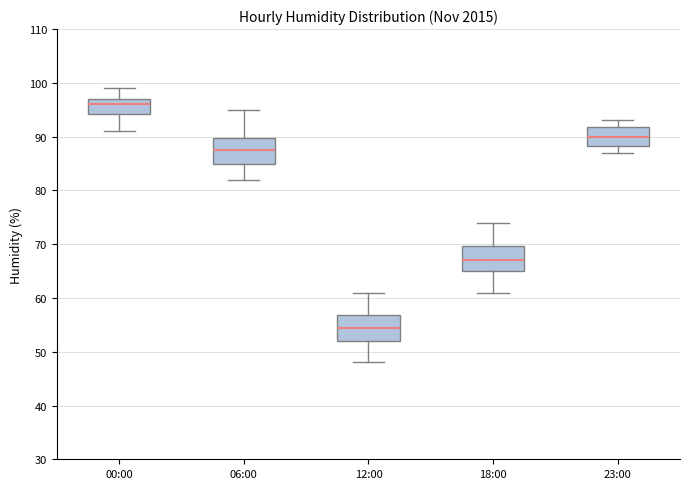

Reading left to right, read every box against the y-axis: the position of its median line, the range the box covers, and the ends of its whiskers. The values are not printed on the chart, so give them approximately, as read against the axis.

00:00: median 96, box 94 to 97, whiskers 91 to 99
06:00: median 88, box 85 to 90, whiskers 82 to 95
12:00: median 55, box 52 to 57, whiskers 48 to 61
18:00: median 67, box 65 to 70, whiskers 61 to 74
23:00: median 90, box 88 to 92, whiskers 87 to 93